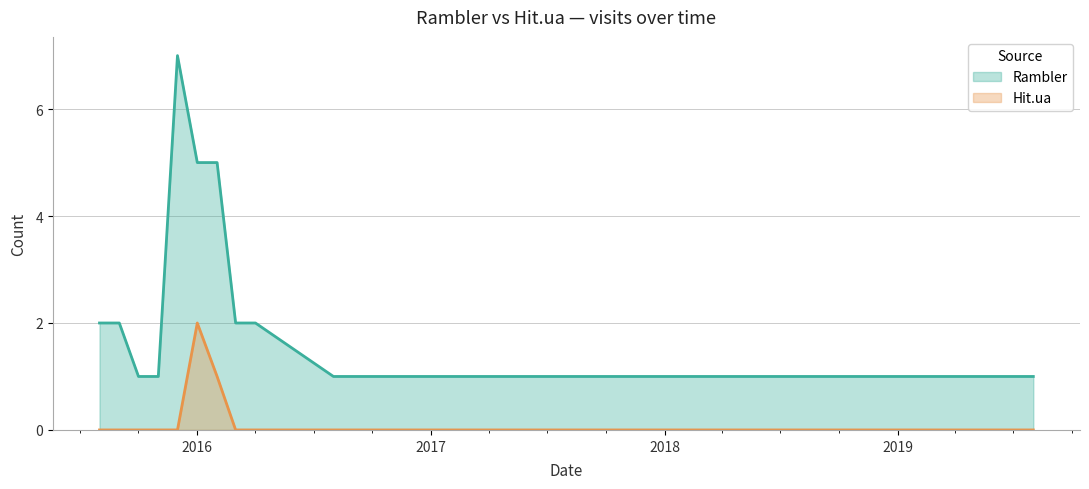

List the series in order of their overall mean, lowest first.

Hit.ua, Rambler